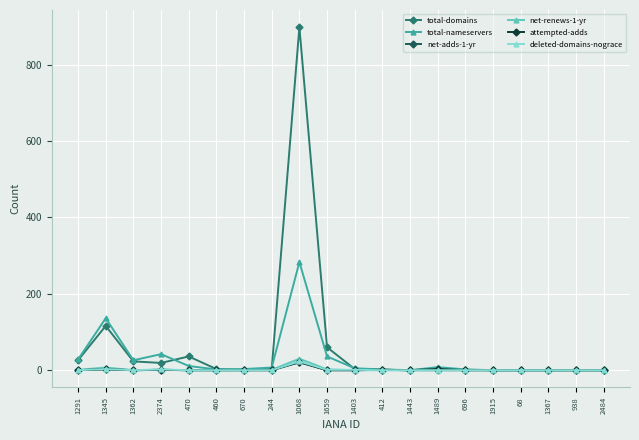

How many lines are shown in the chart?

6